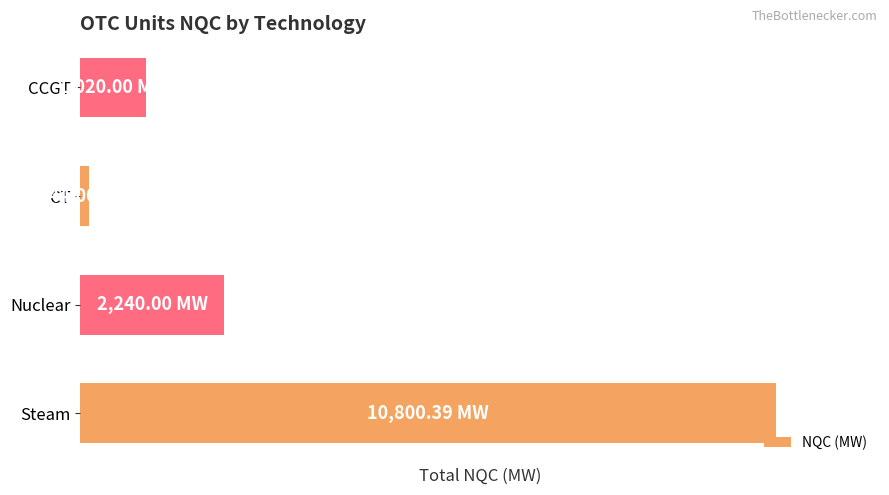

Are the bars horizontal?

Yes